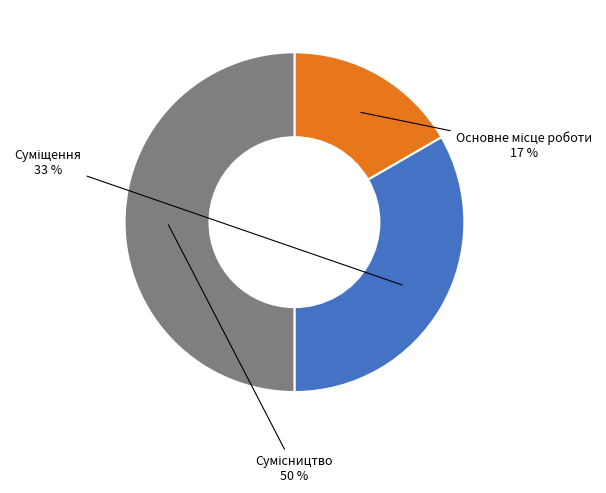

To the nearest percent, what is the average slice percentage?

33%